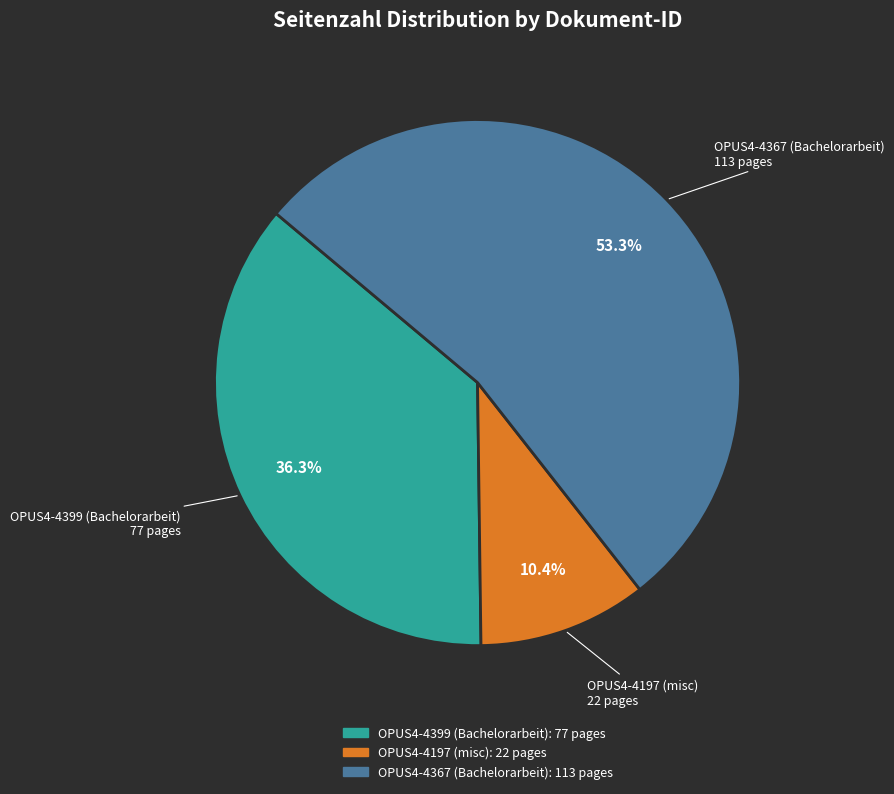

Rank the categories by value from lowest to highest.

OPUS4-4197 (misc), OPUS4-4399 (Bachelorarbeit), OPUS4-4367 (Bachelorarbeit)